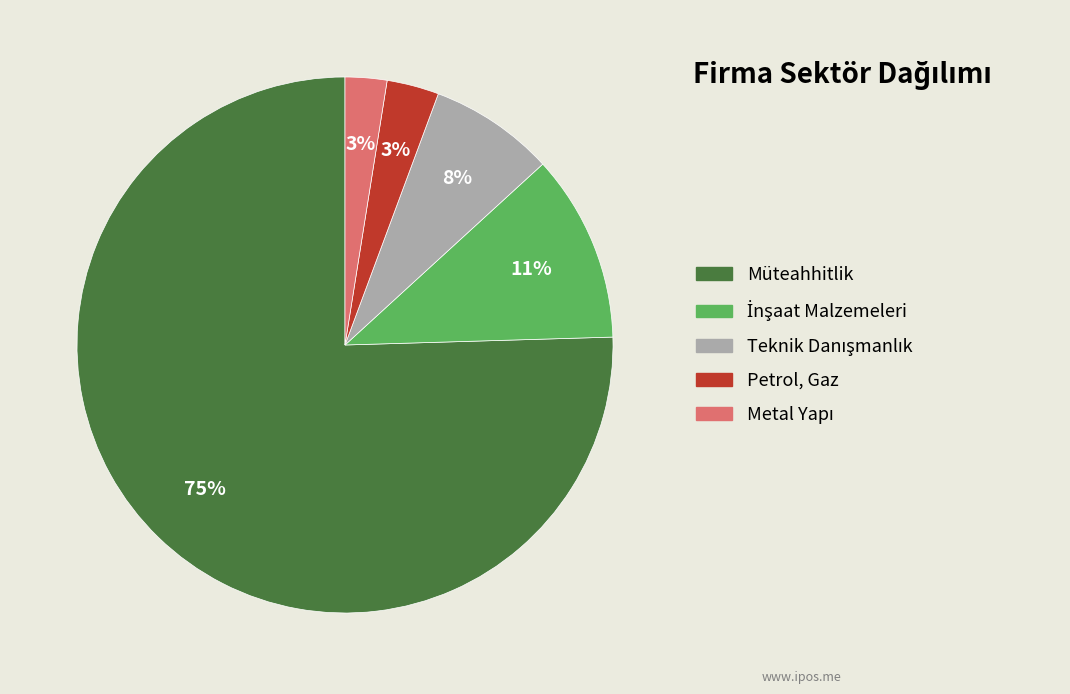

Does any single category account for the majority?

Yes